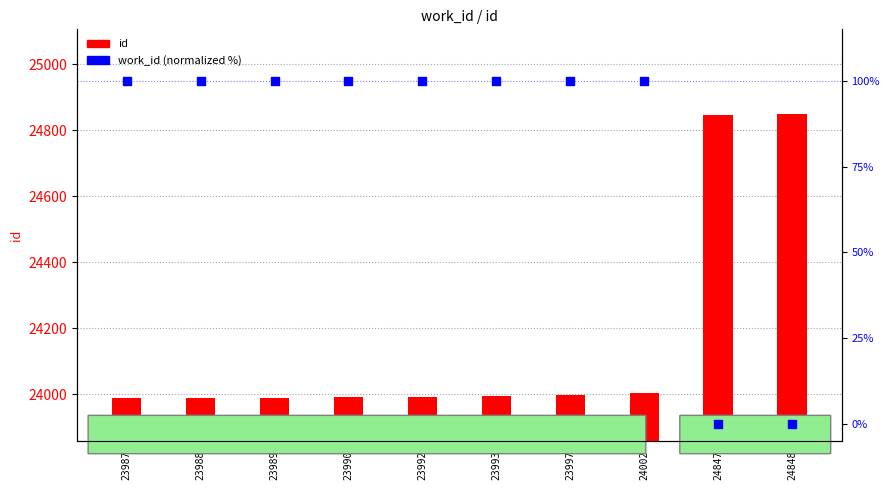

Which series reaches the minimum Y coordinate?

work_id (normalized %)